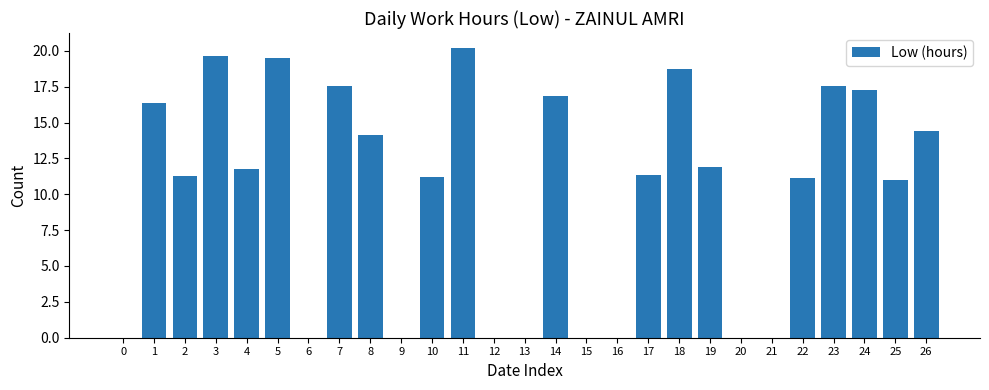

What is the sum of all values?

271.8